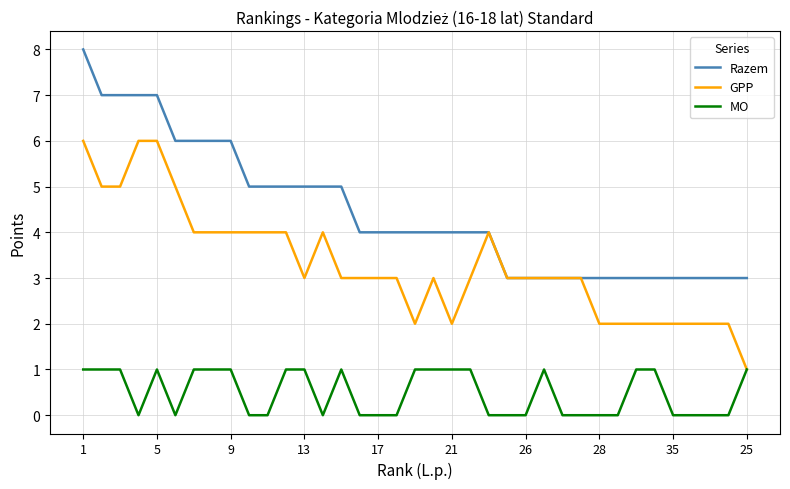

What is the maximum value for Razem?

8